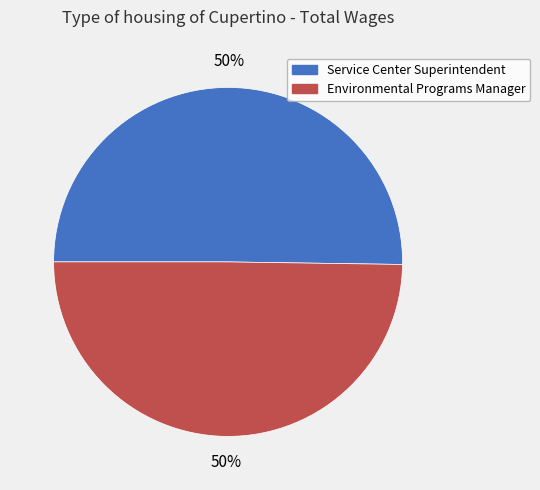

What is the ratio of the value at Service Center Superintendent to the value at Environmental Programs Manager?

1.0